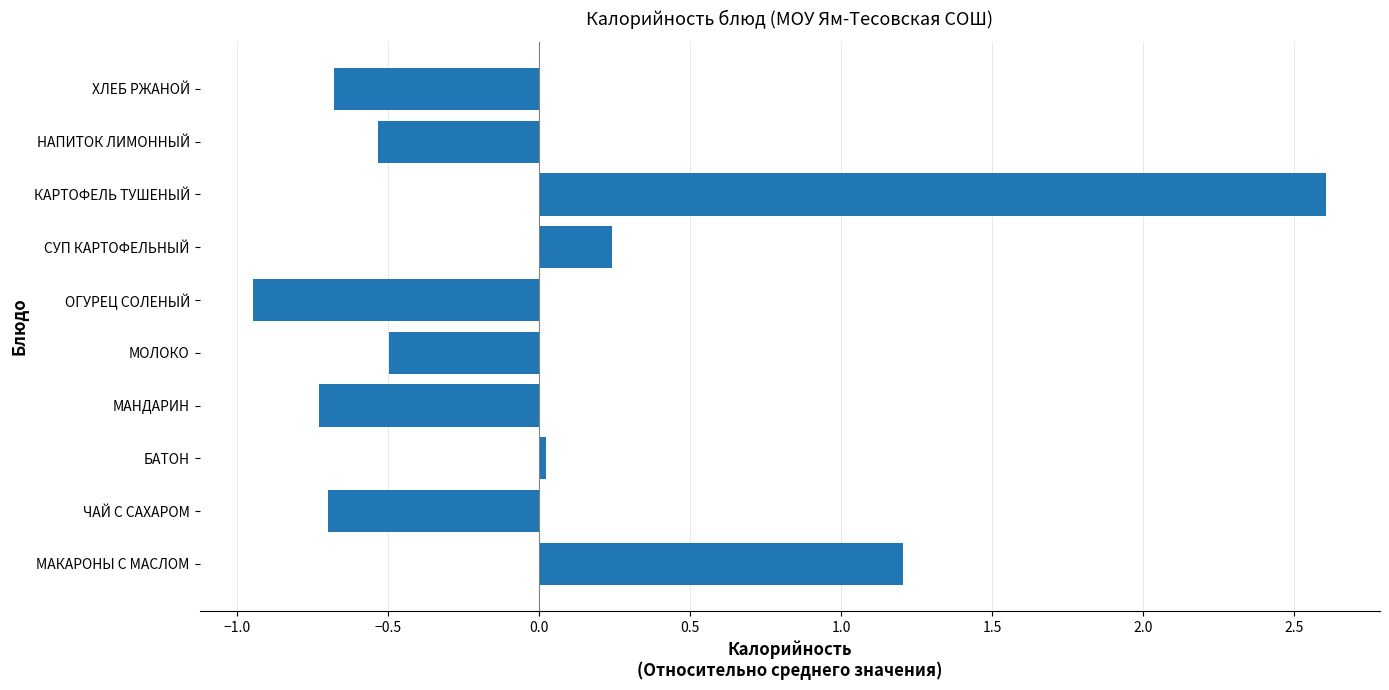

What is the maximum value shown in the chart?

2.6